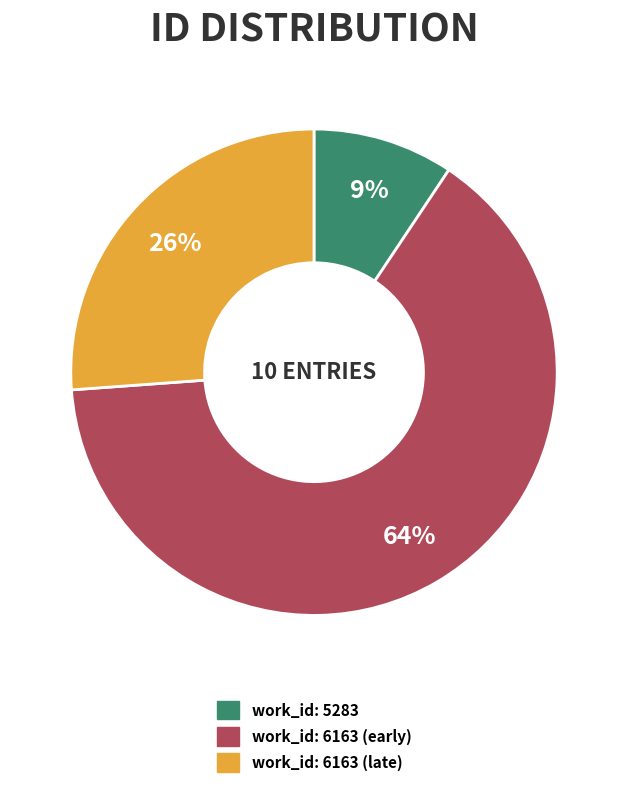

What percentage is the work_id: 5283 slice, to the nearest percent?

9%